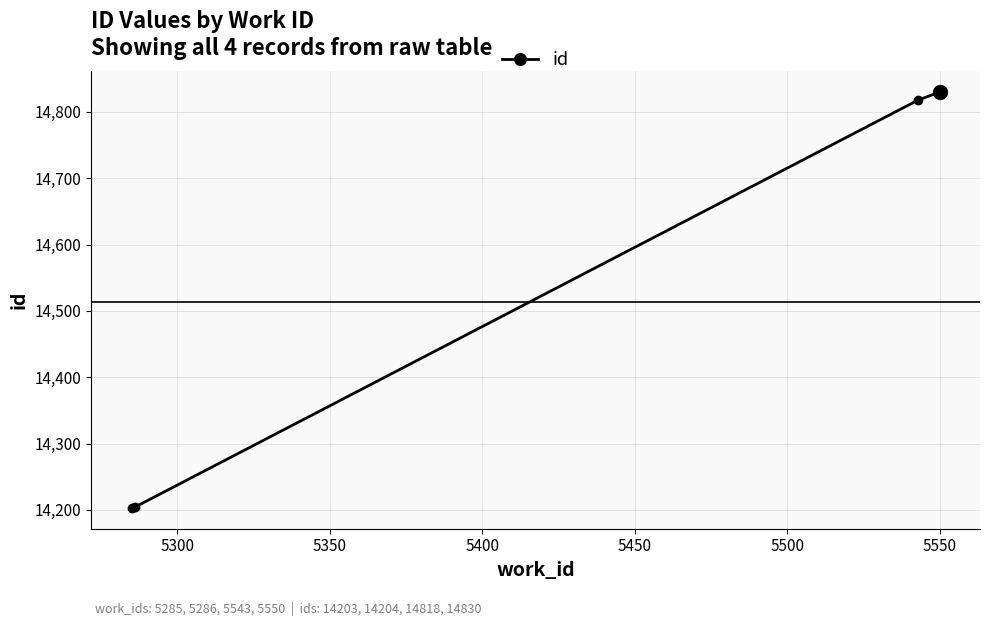

What is the value of the 1st point from the left?

14203